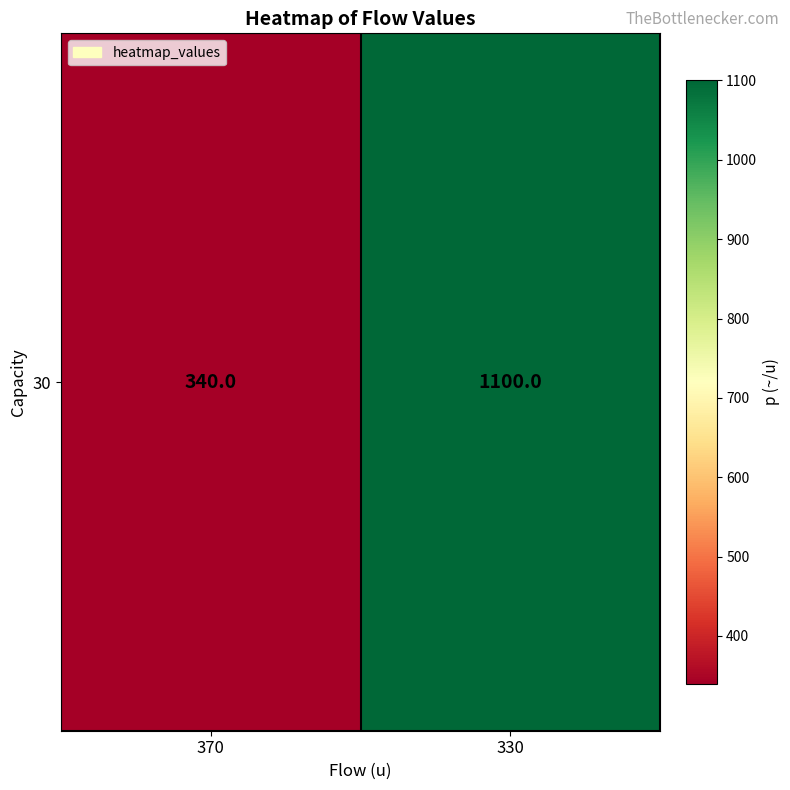

List the labels in order of value, smallest first.

370, 330